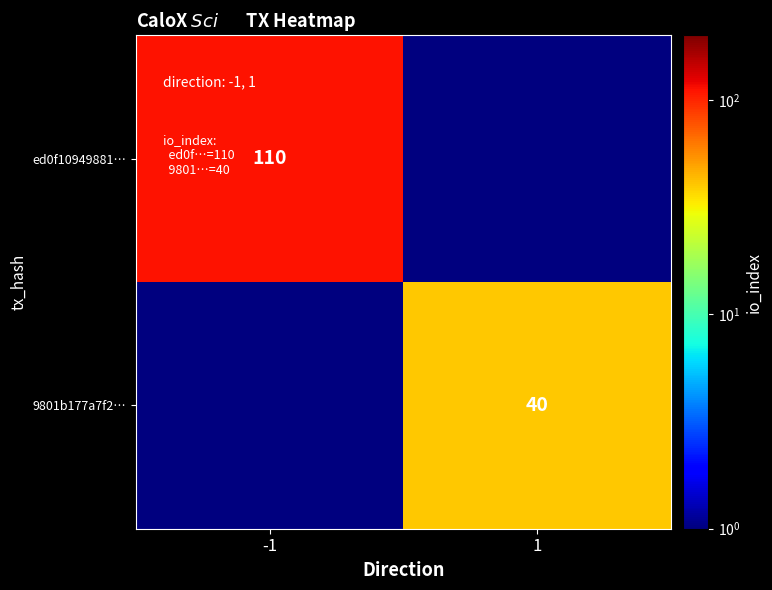

The 9801b177a7f2… series shows 20.2 at 1. True or false?

False